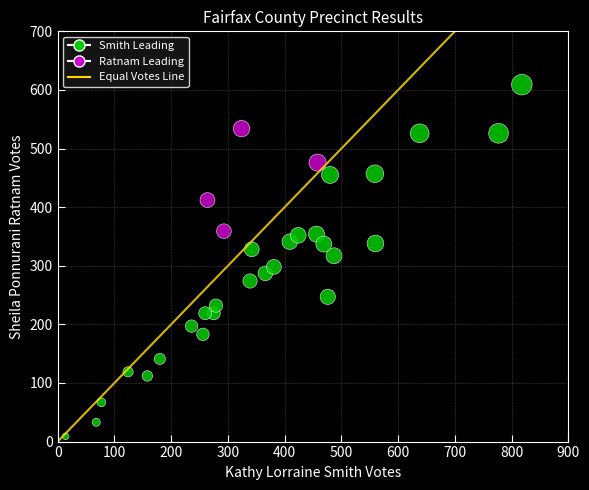

What is the range of Y values (max minus min)?

600